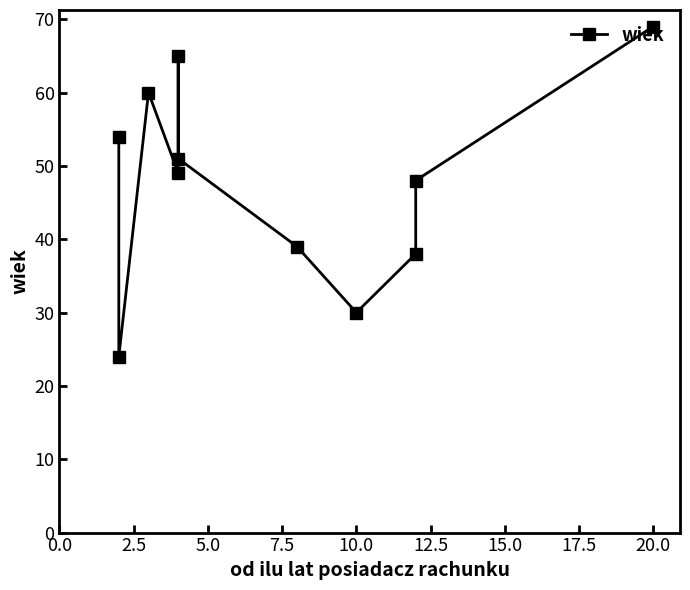

How many lines are shown in the chart?

1